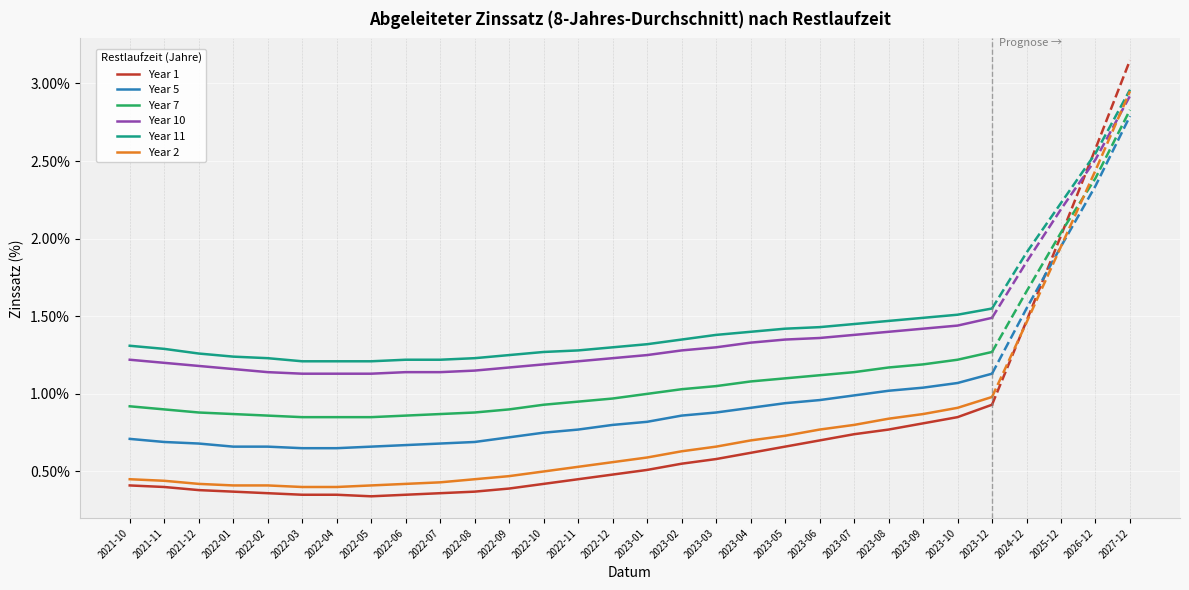

What is the average value of the Year 10 series?

1.3